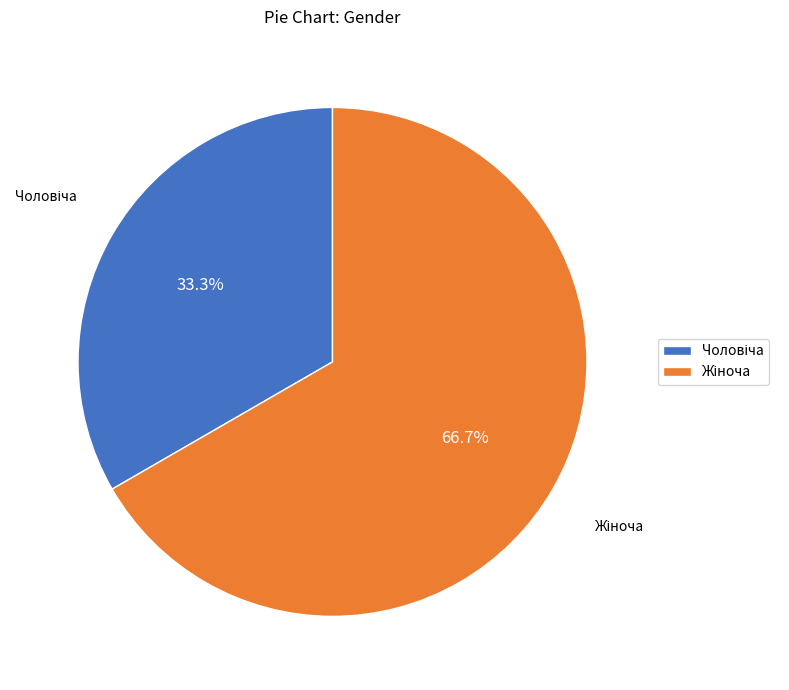

Count the number of slices in the pie.

2